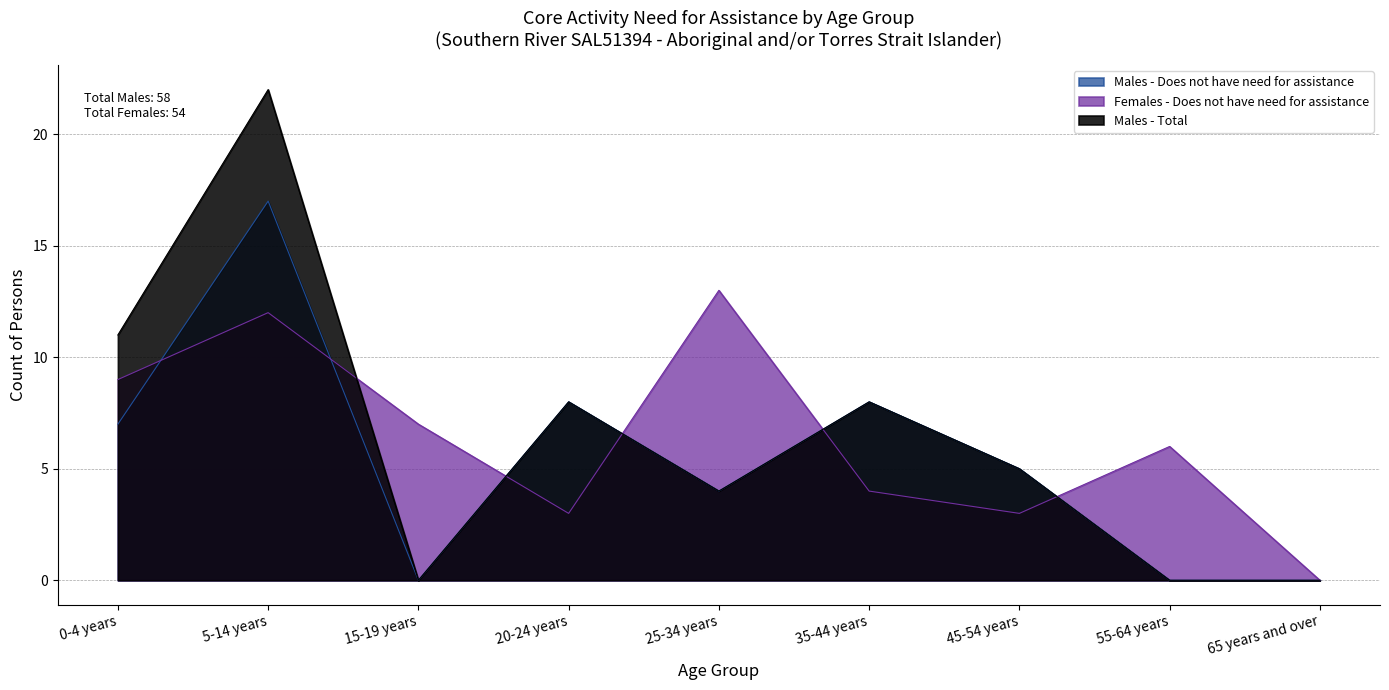

True or false: Males - Total and Males - Does not have need for assistance intersect in this chart.

False